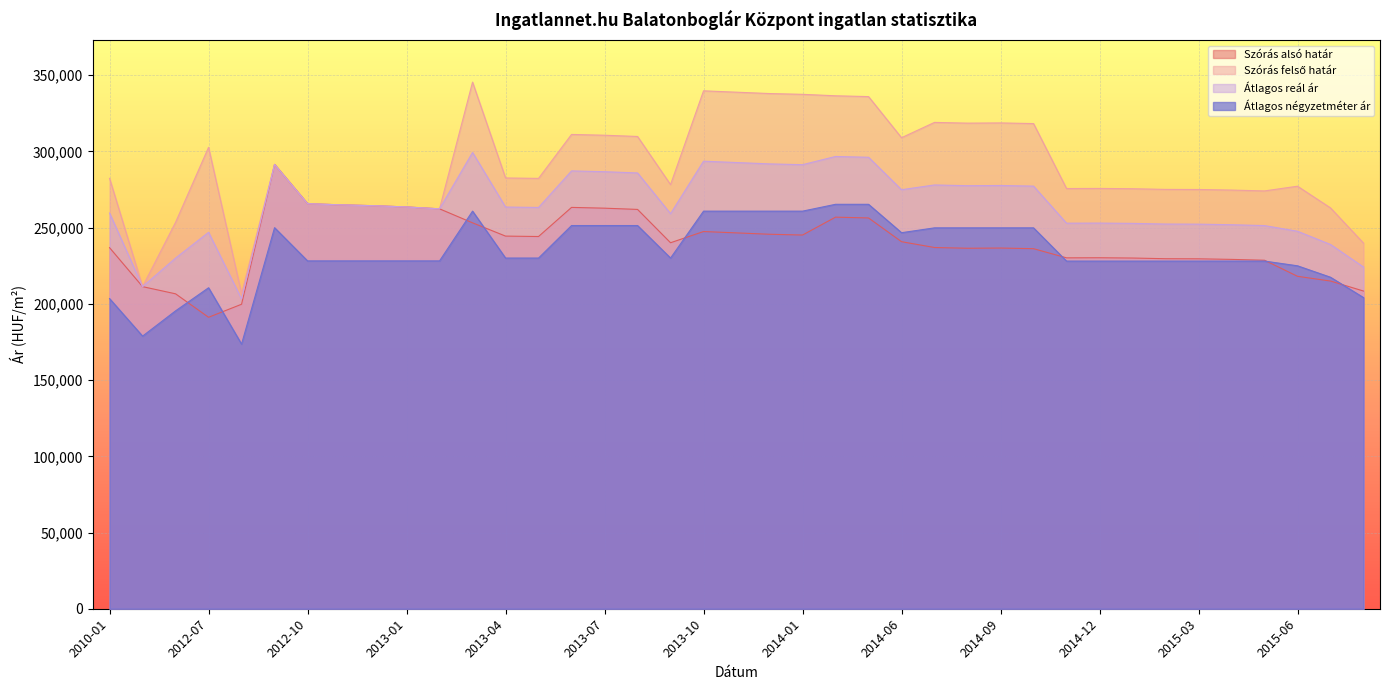

Is it true that Átlagos reál ár equals 274908 at 2014-06?

True